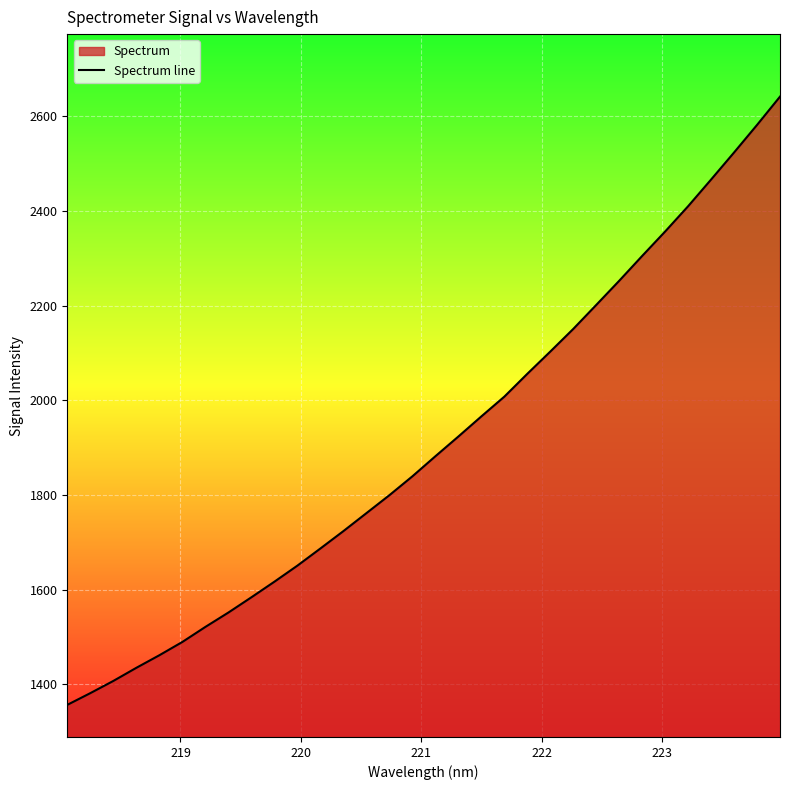

True or false: the data has more than 2 interior local peaks.

False